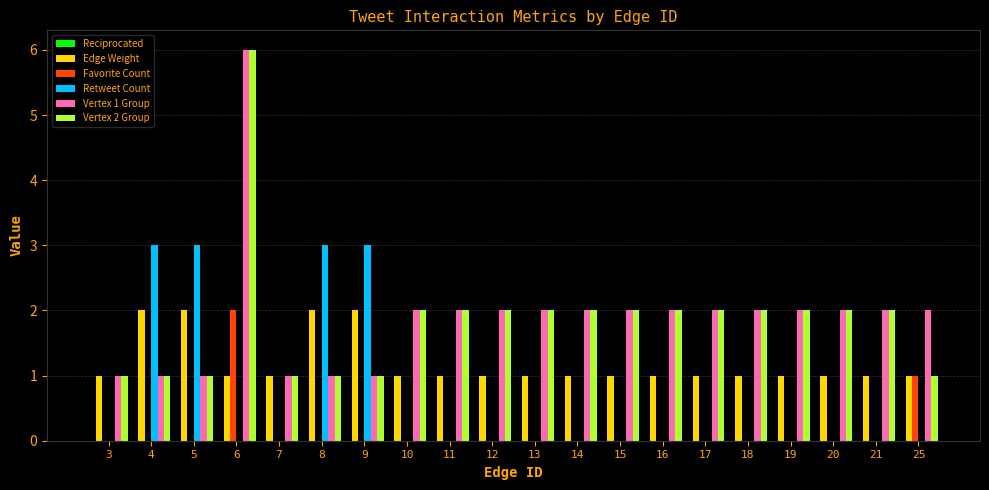

The value of Retweet Count at 13 is 0. True or false?

True